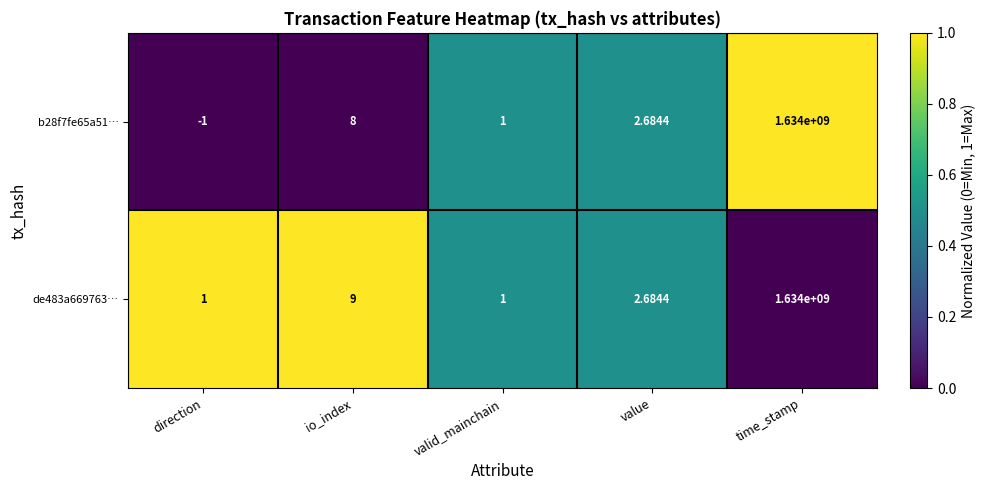

How many data points in b28f7fe65a51… are less than 2?

2